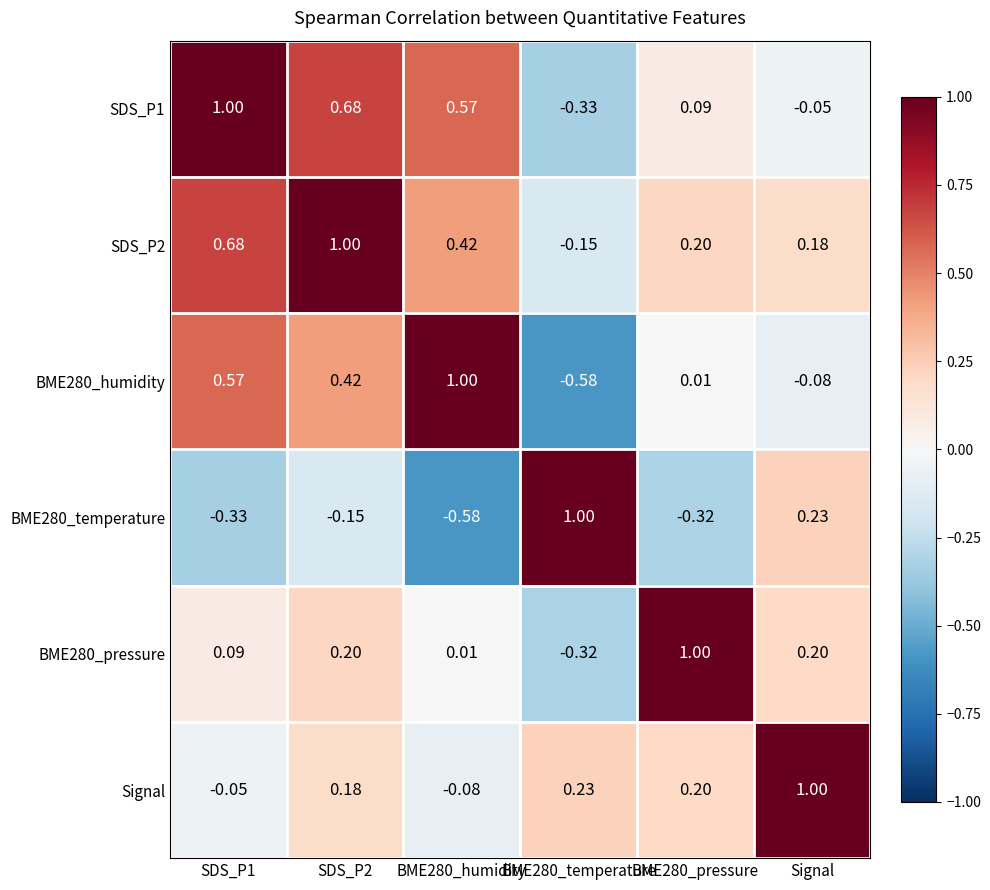

Which category has the highest value in the Signal series?

Signal